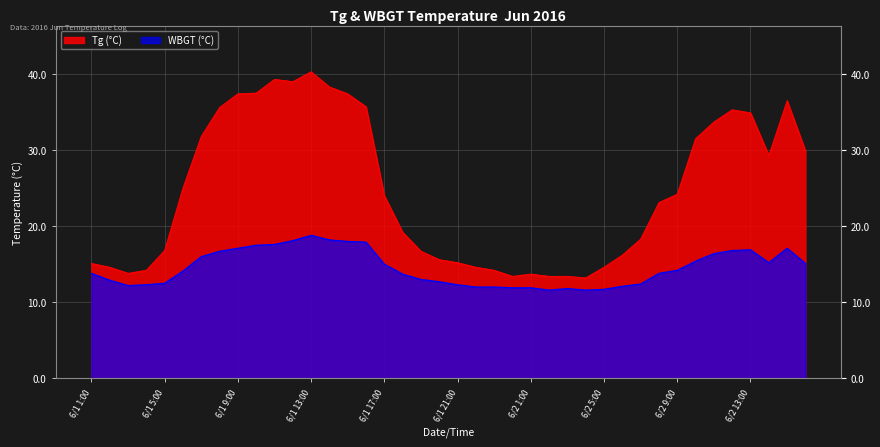

True or false: WBGT and Tg intersect in this chart.

False